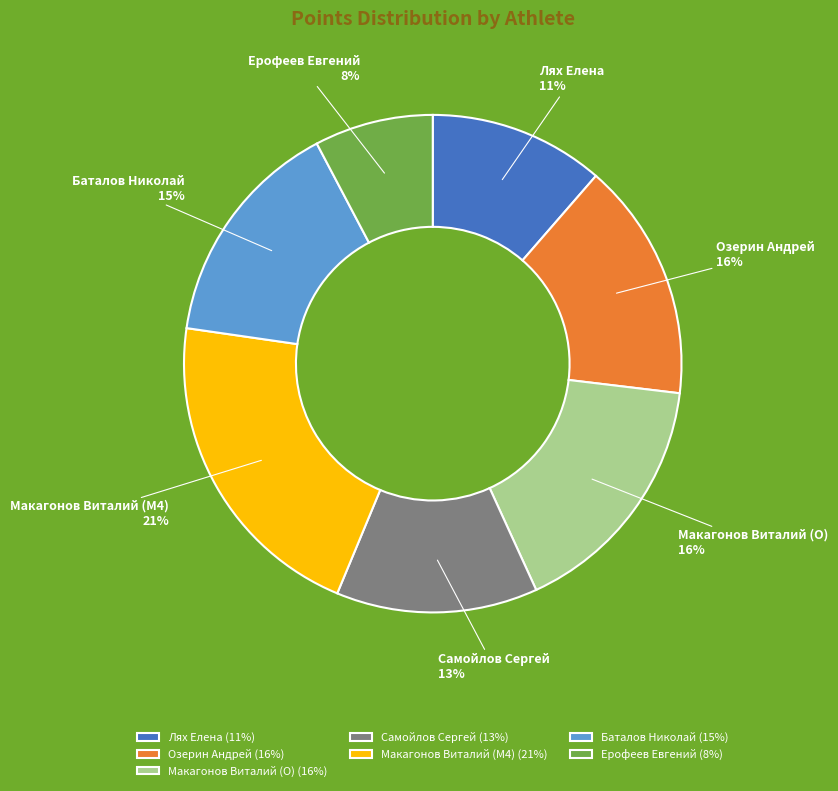

The Лях Елена slice represents 3% of the pie. True or false?

False